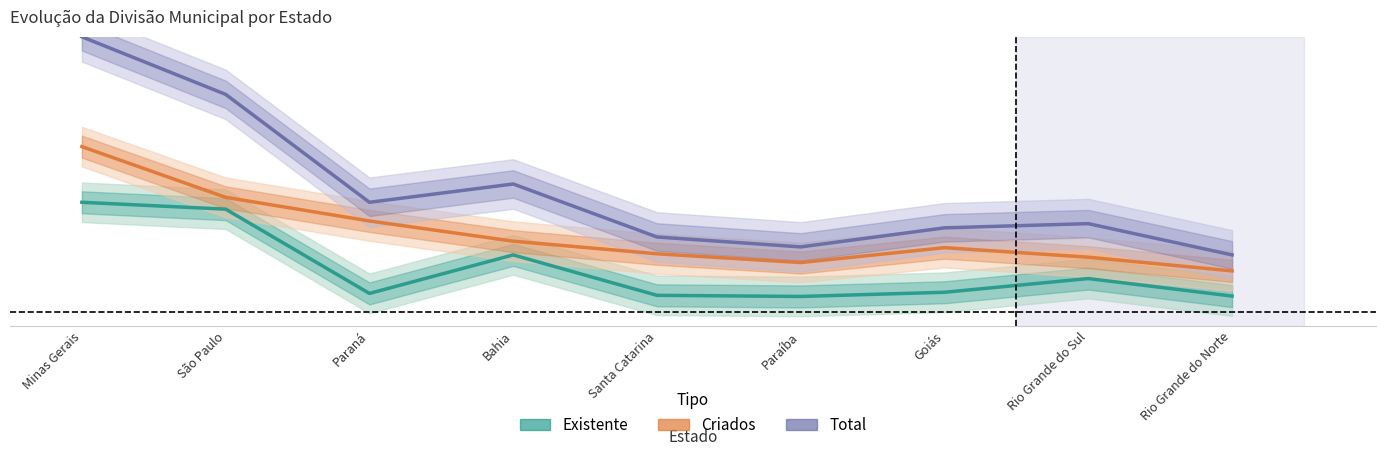

Between Minas Gerais and Rio Grande do Sul, which is larger?

Minas Gerais